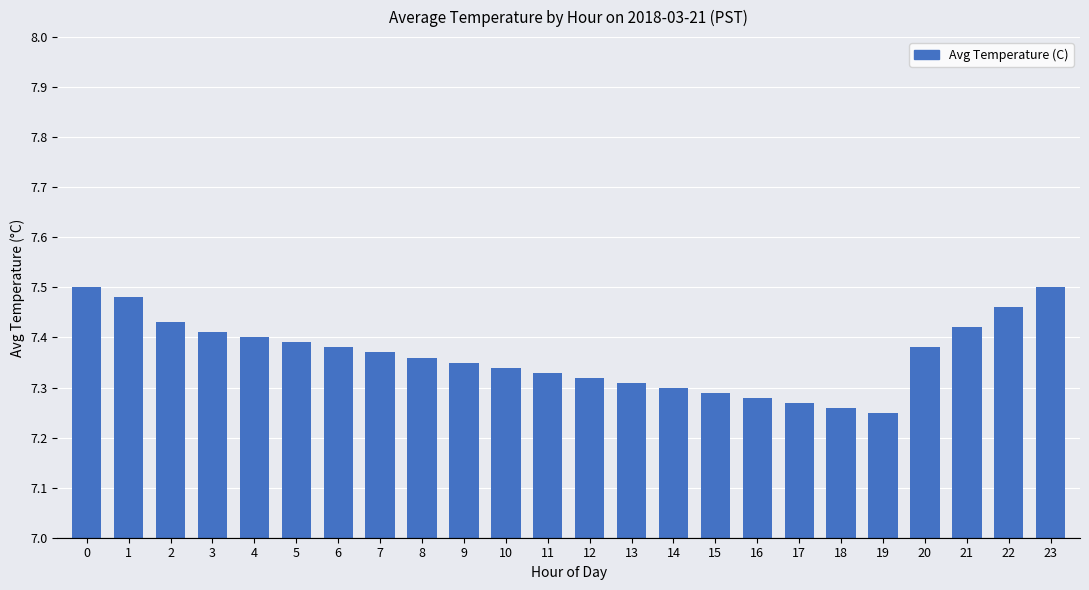

The chart shows a value of 7.5 at 23. True or false?

True